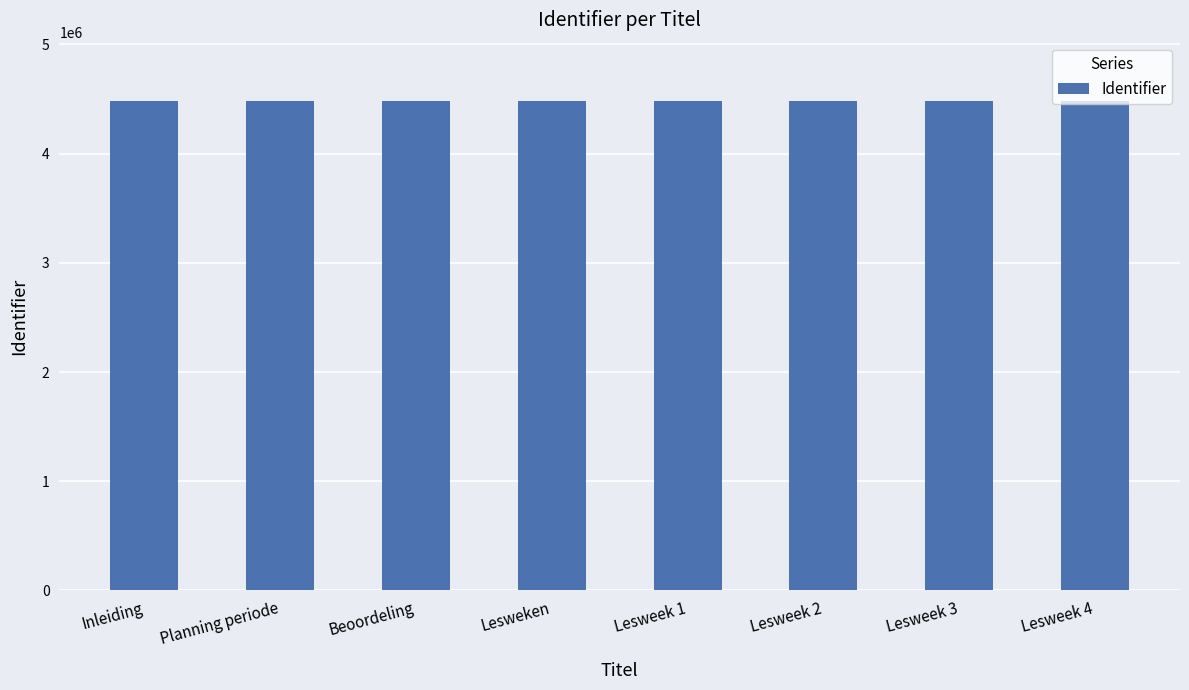

What is the difference between the maximum and minimum values?

13